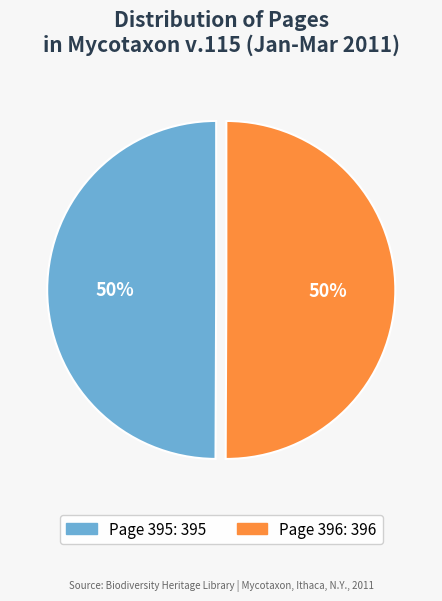

To the nearest percent, what is the combined percentage of Page 396 and Page 395?

100%